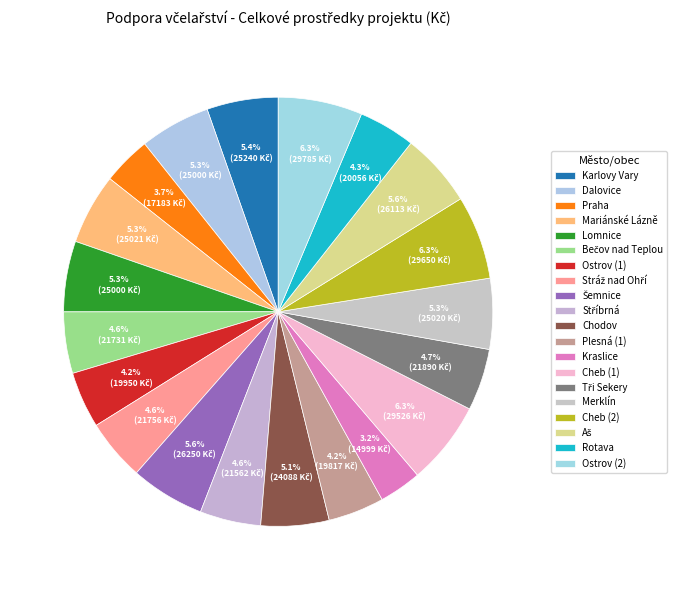

What is the largest slice in the pie chart?

Ostrov (2)